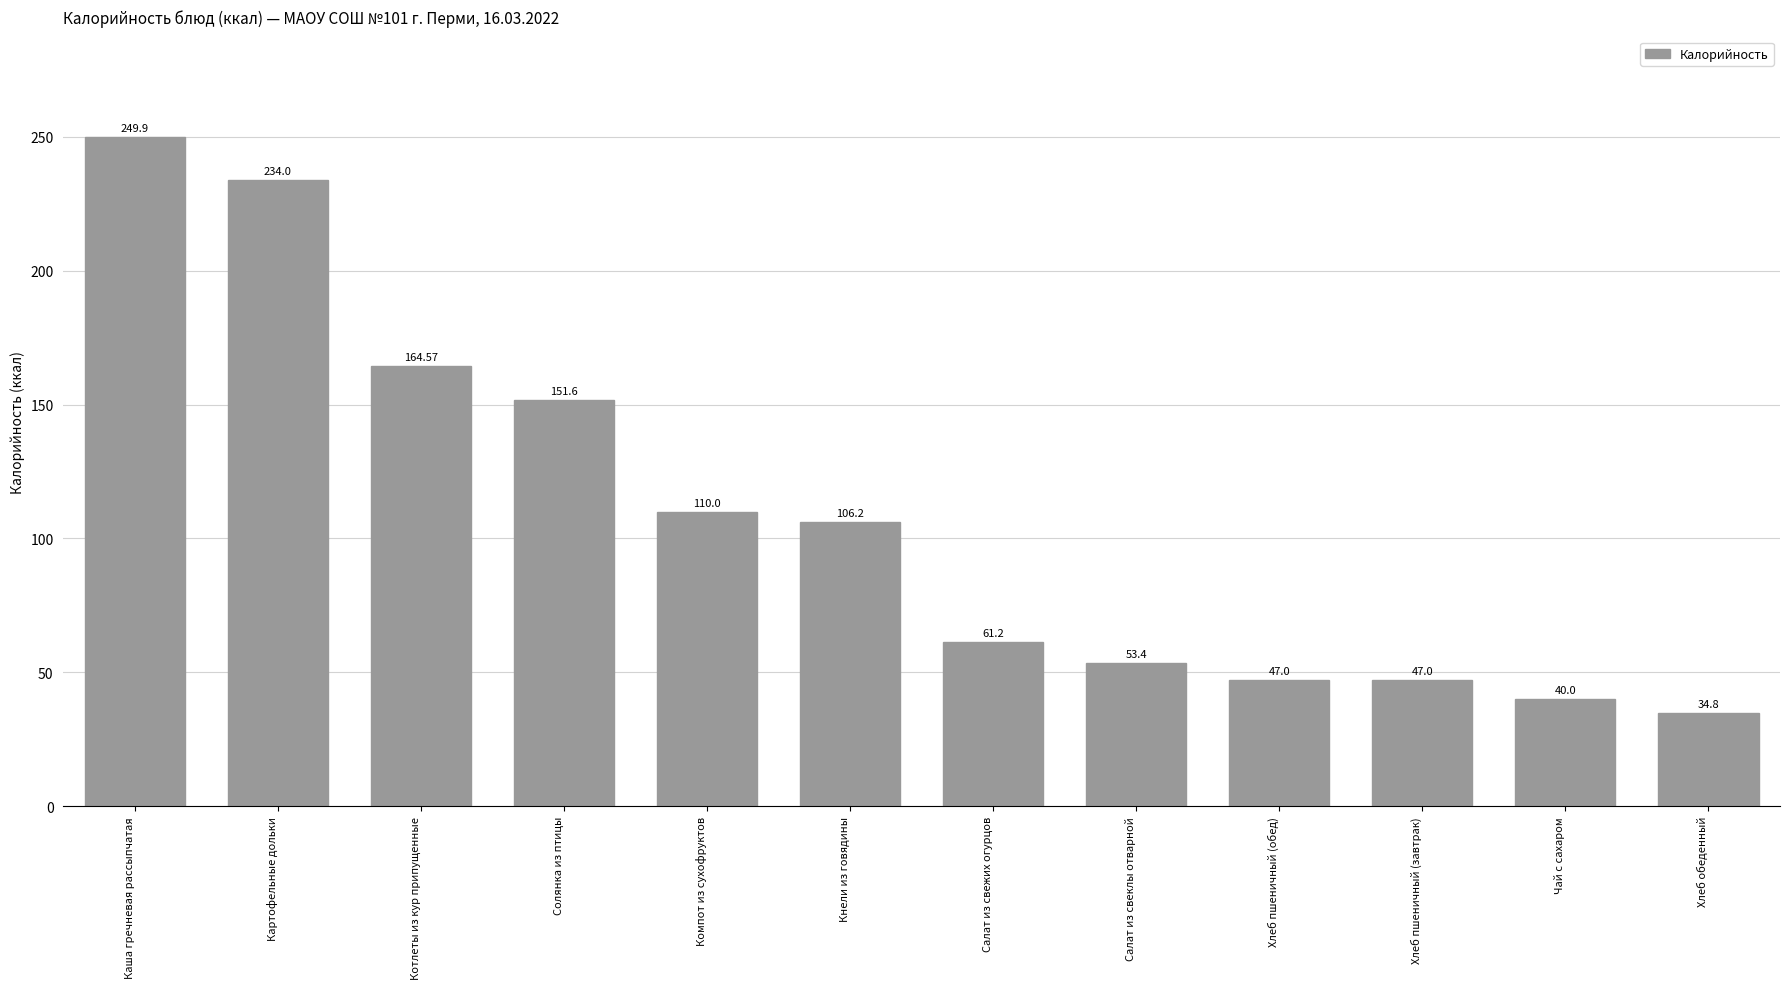

How many categories are shown in the chart?

12